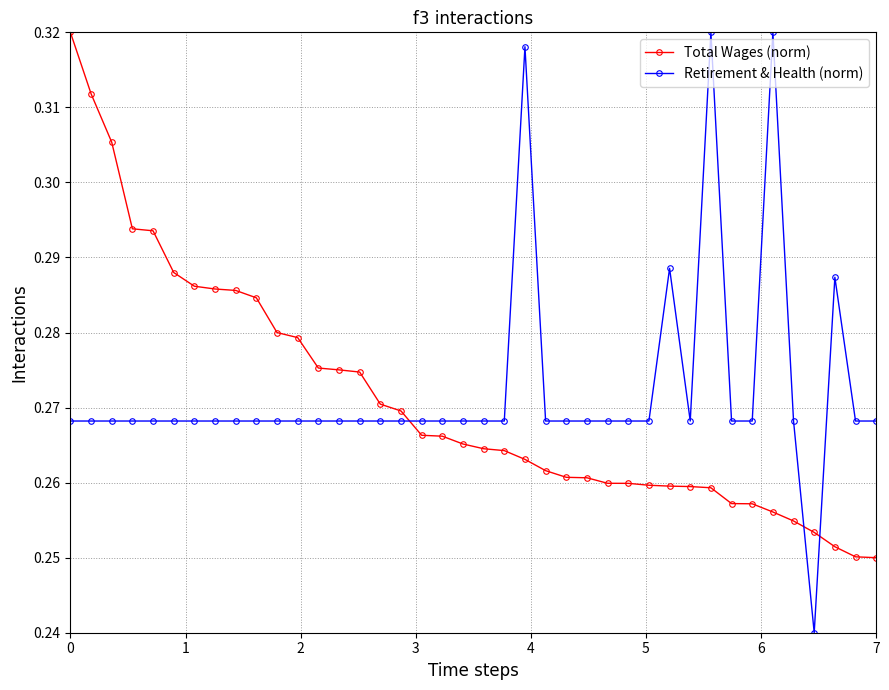

How many lines are shown in the chart?

2